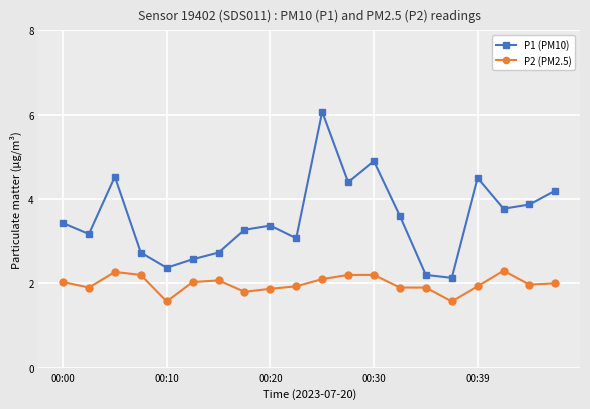

Rank the series by their average value, from lowest to highest.

P2 (PM2.5), P1 (PM10)